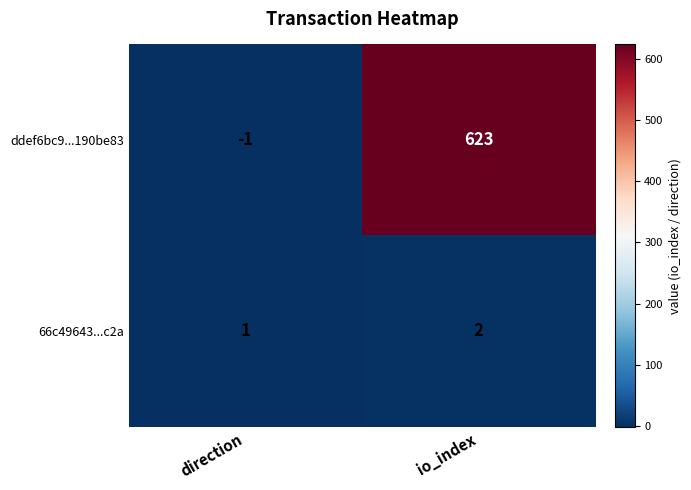

True or false: ddef6bc9...190be83 has a value of 623 at io_index.

True